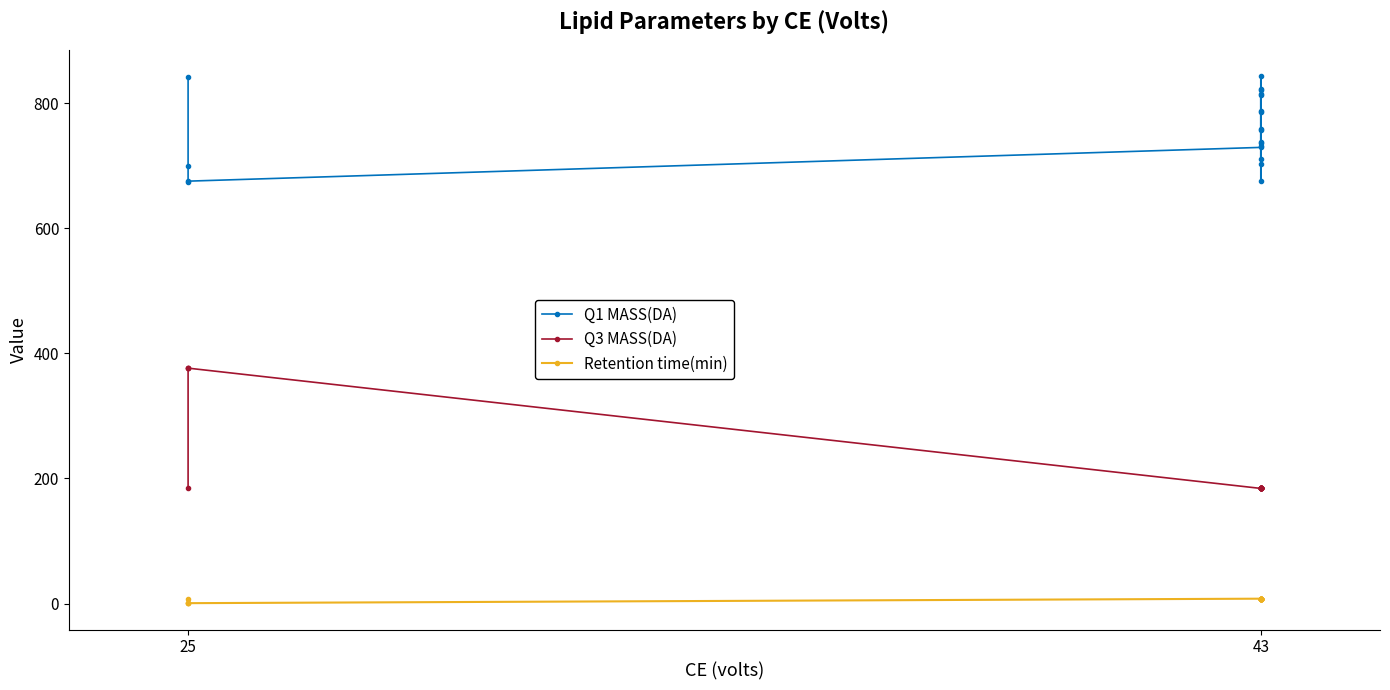

What are all the series names shown in the legend?

Q1 MASS(DA), Q3 MASS(DA), Retention time(min)